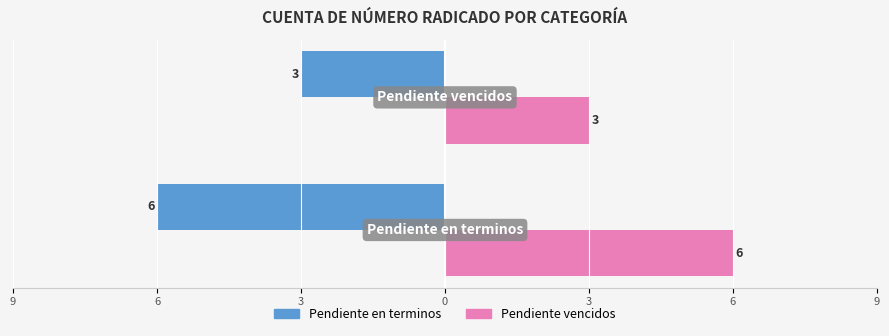

How many Pendiente en terminos values are between -6 and -3?

2